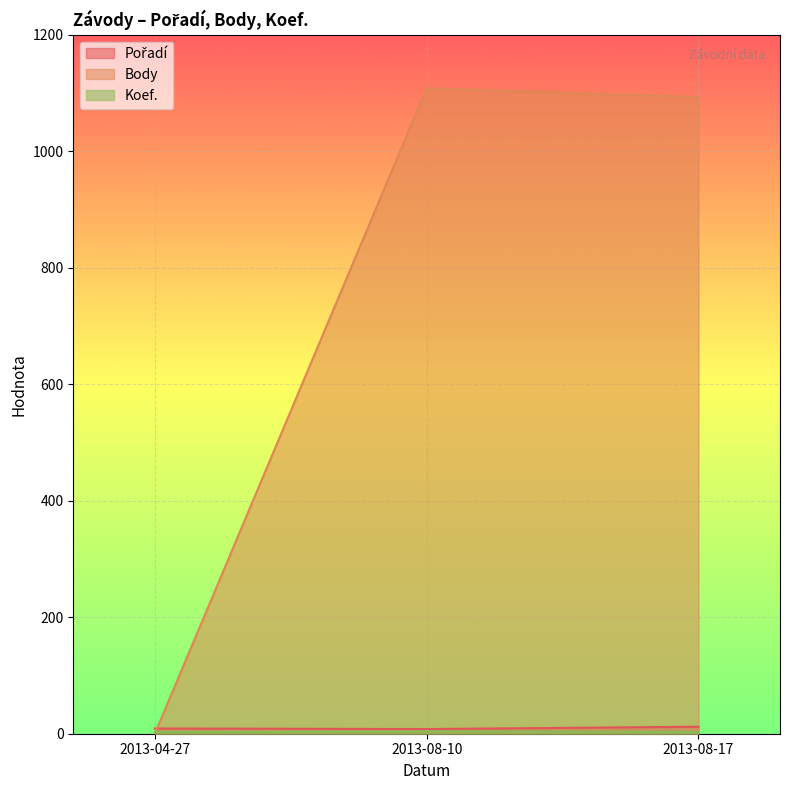

What are all the series names shown in the legend?

Pořadí, Body, Koef.